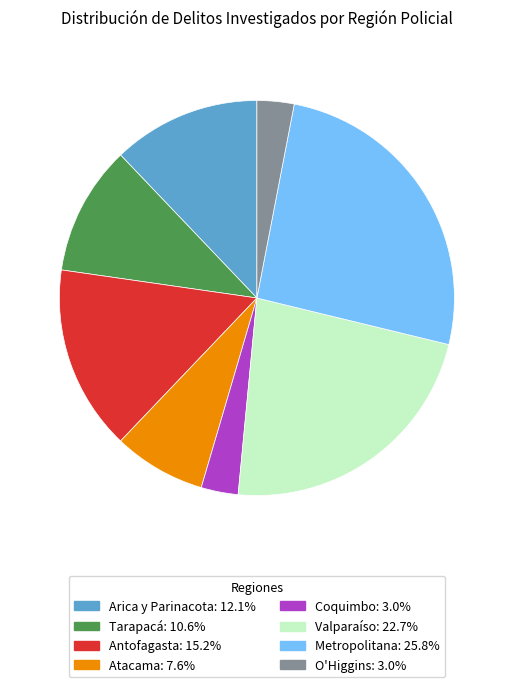

Does any single category account for the majority?

No